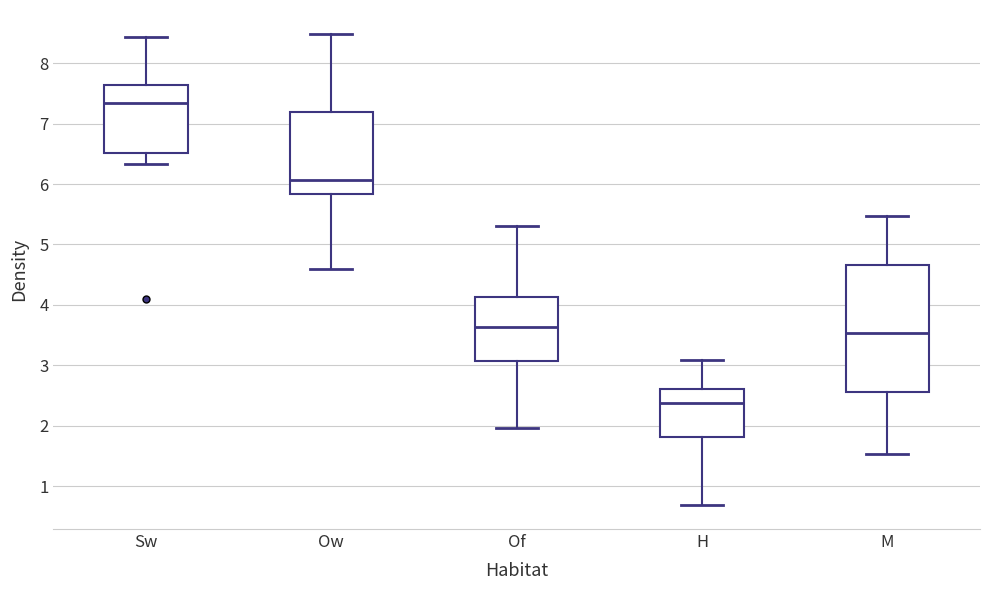

Where is the upper edge of the box for Ow on the y-axis? The values are not printed on the chart, so give them approximately, as read against the axis.

7.2